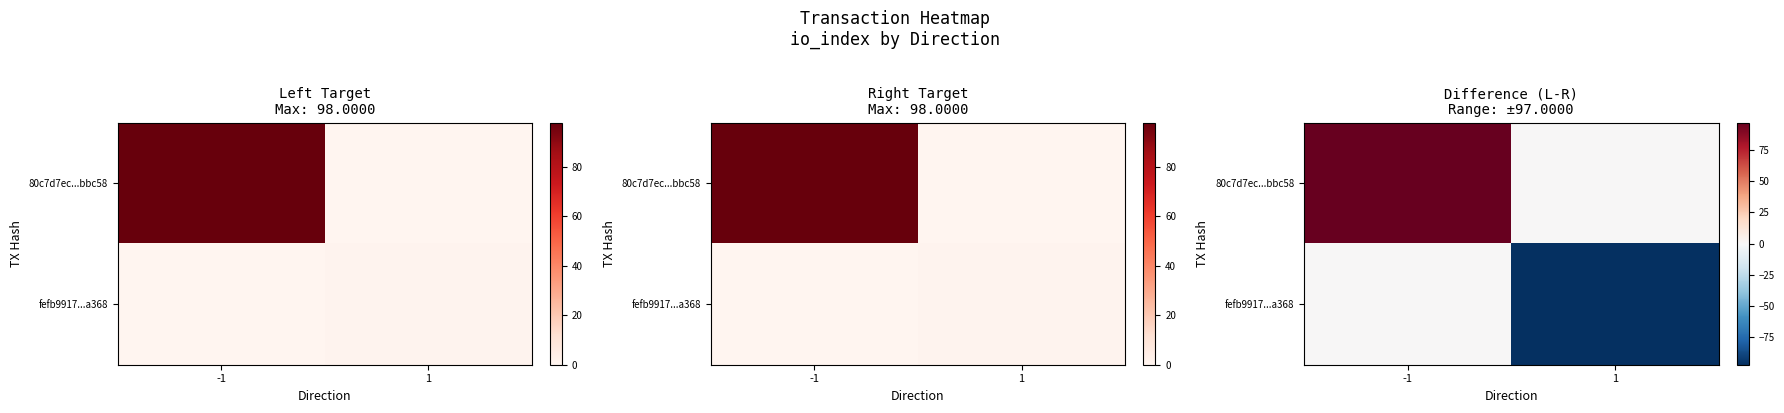

The 80c7d7ec...bbc58 series shows 0 at 1. True or false?

True